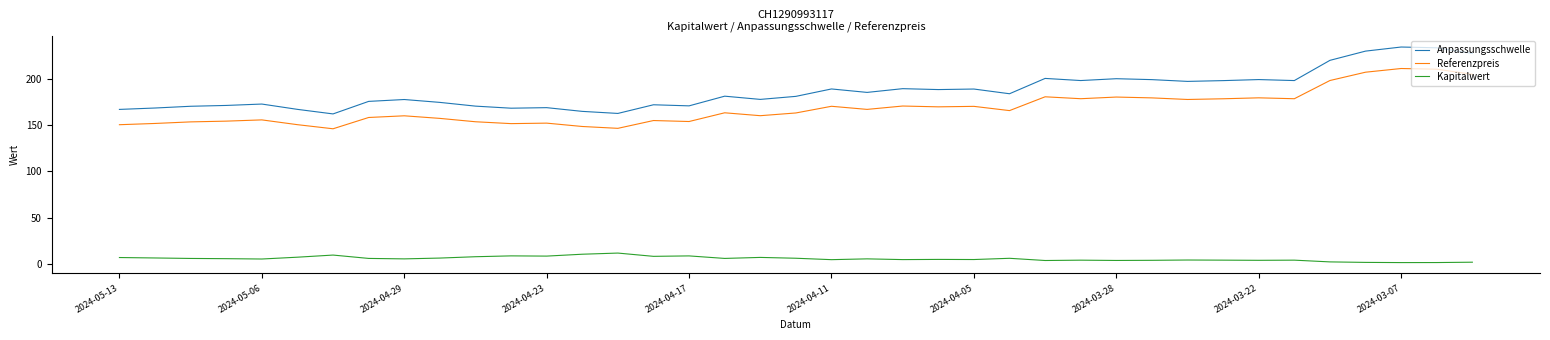

What is the average value of the Anpassungsschwelle series?

187.0